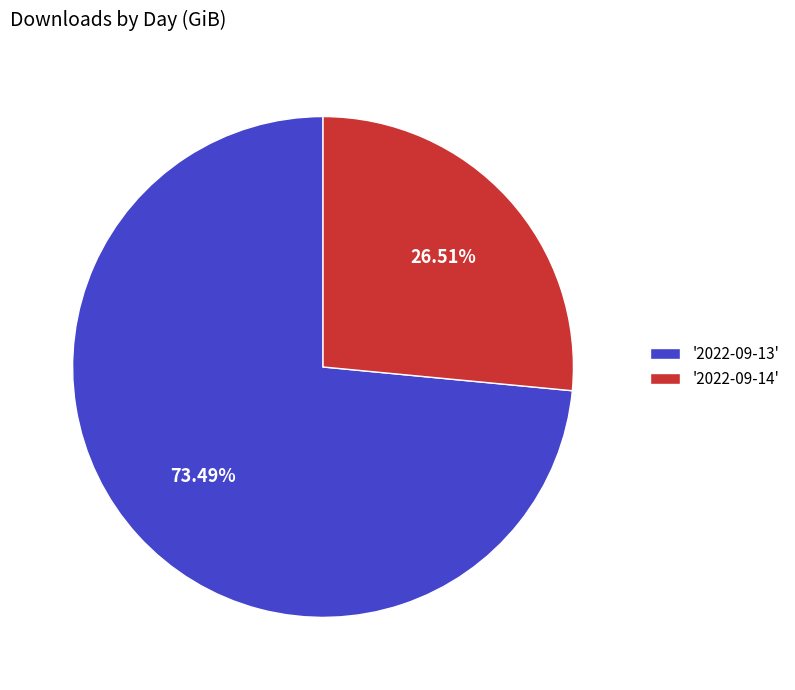

Rank the categories by value from lowest to highest.

'2022-09-14', '2022-09-13'